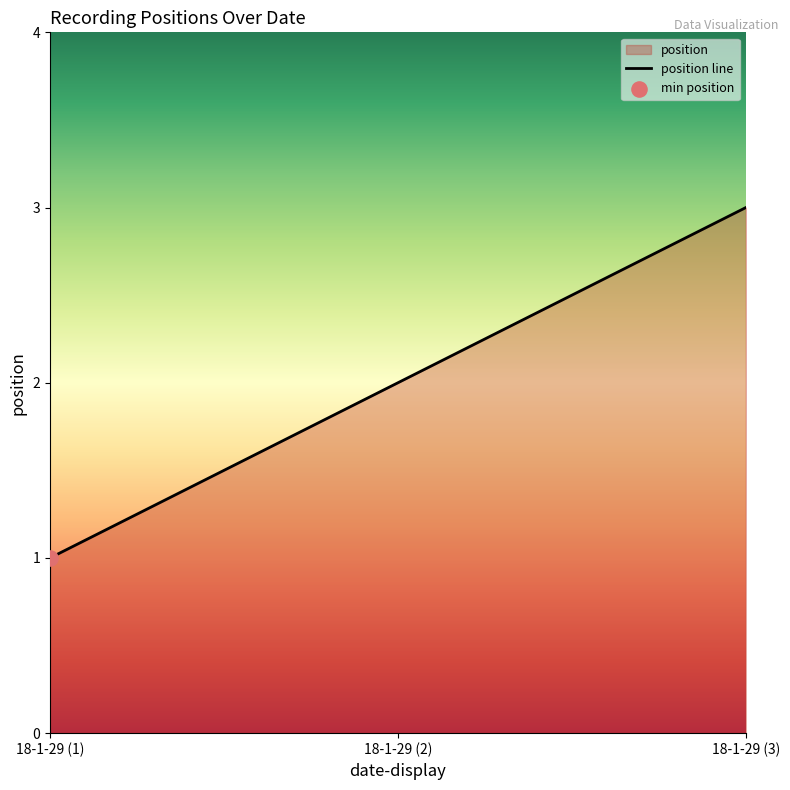

Approximately how many times larger is the value at 18-1-29 (1) compared to 18-1-29 (2)?

0.5